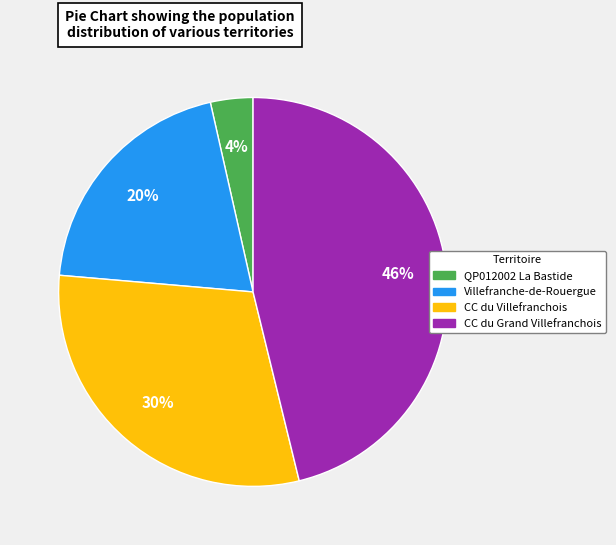

What is the largest slice in the pie chart?

CC du Grand Villefranchois